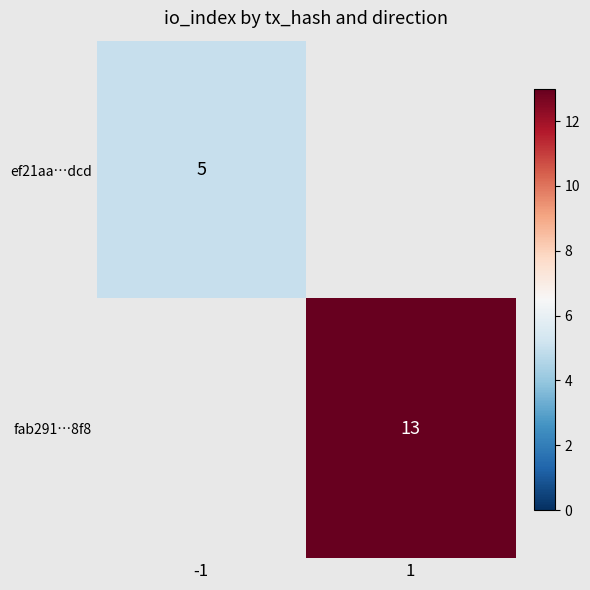

The ef21aa…dcd series shows 2 at -1. True or false?

False